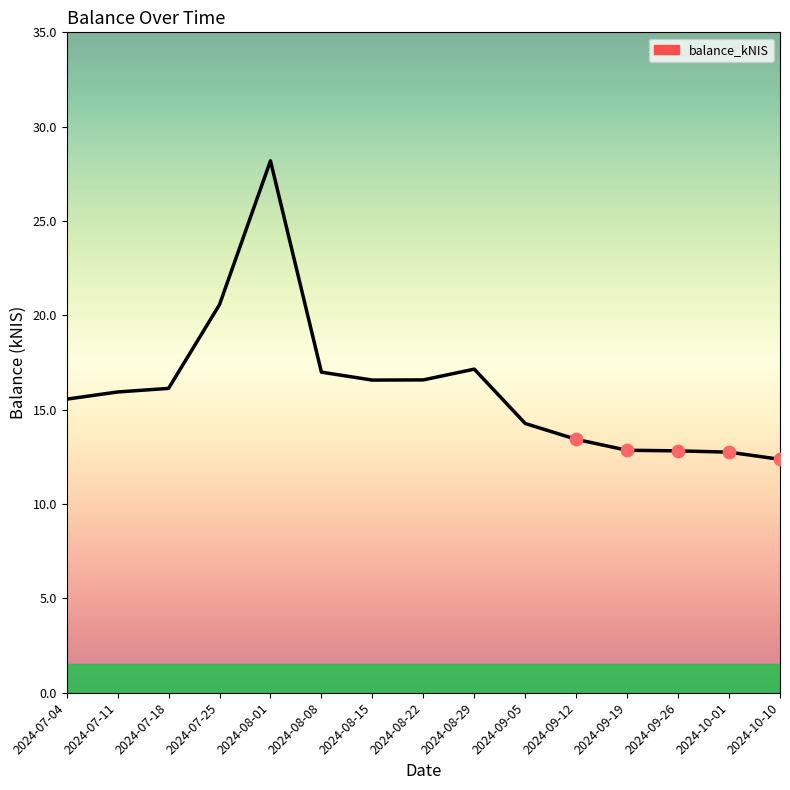

Which has a higher value, 2024-08-08 or 2024-08-15?

2024-08-08